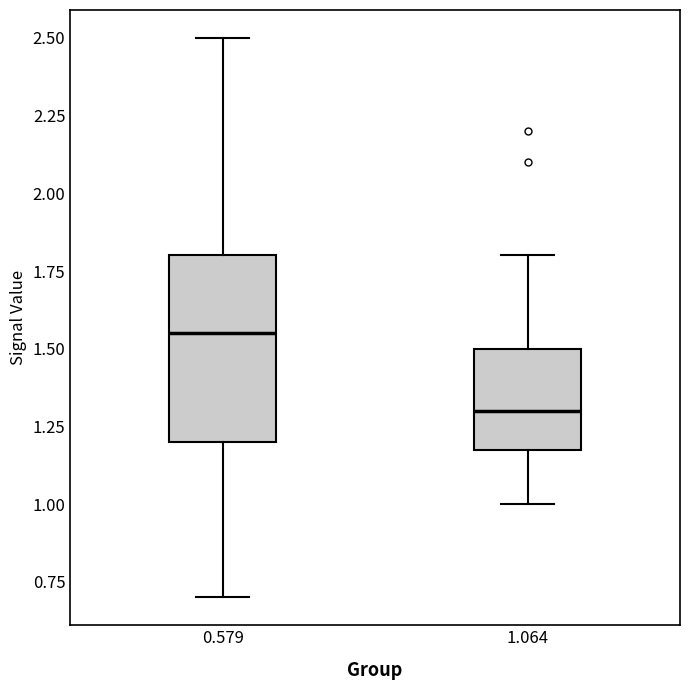

Where does the median line of the box at x = 1.064 sit on the y-axis? The values are not printed on the chart, so give them approximately, as read against the axis.

1.30